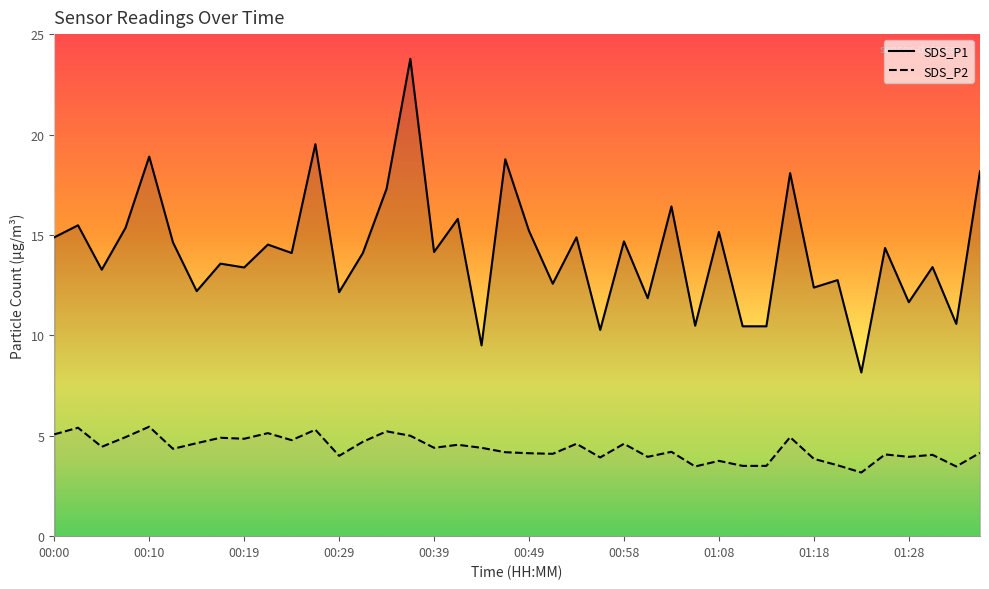

Where is the first local maximum for SDS_P2?

00:03